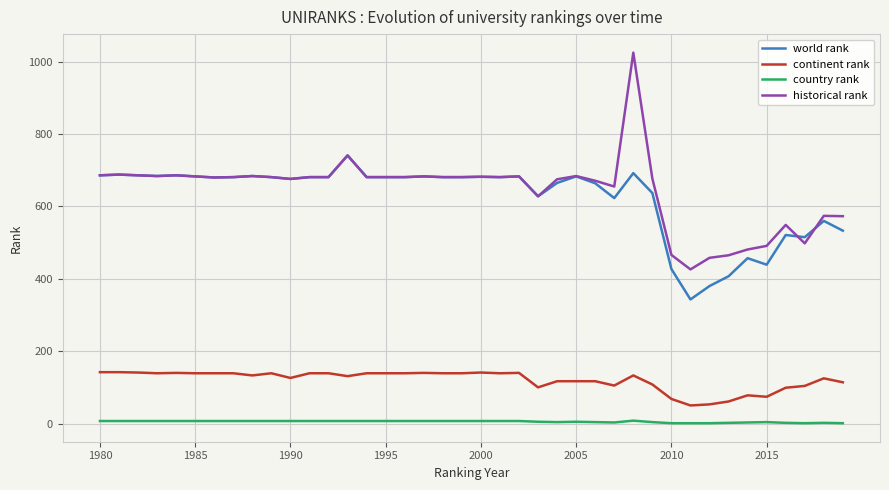

What is the minimum value shown in the chart?

1